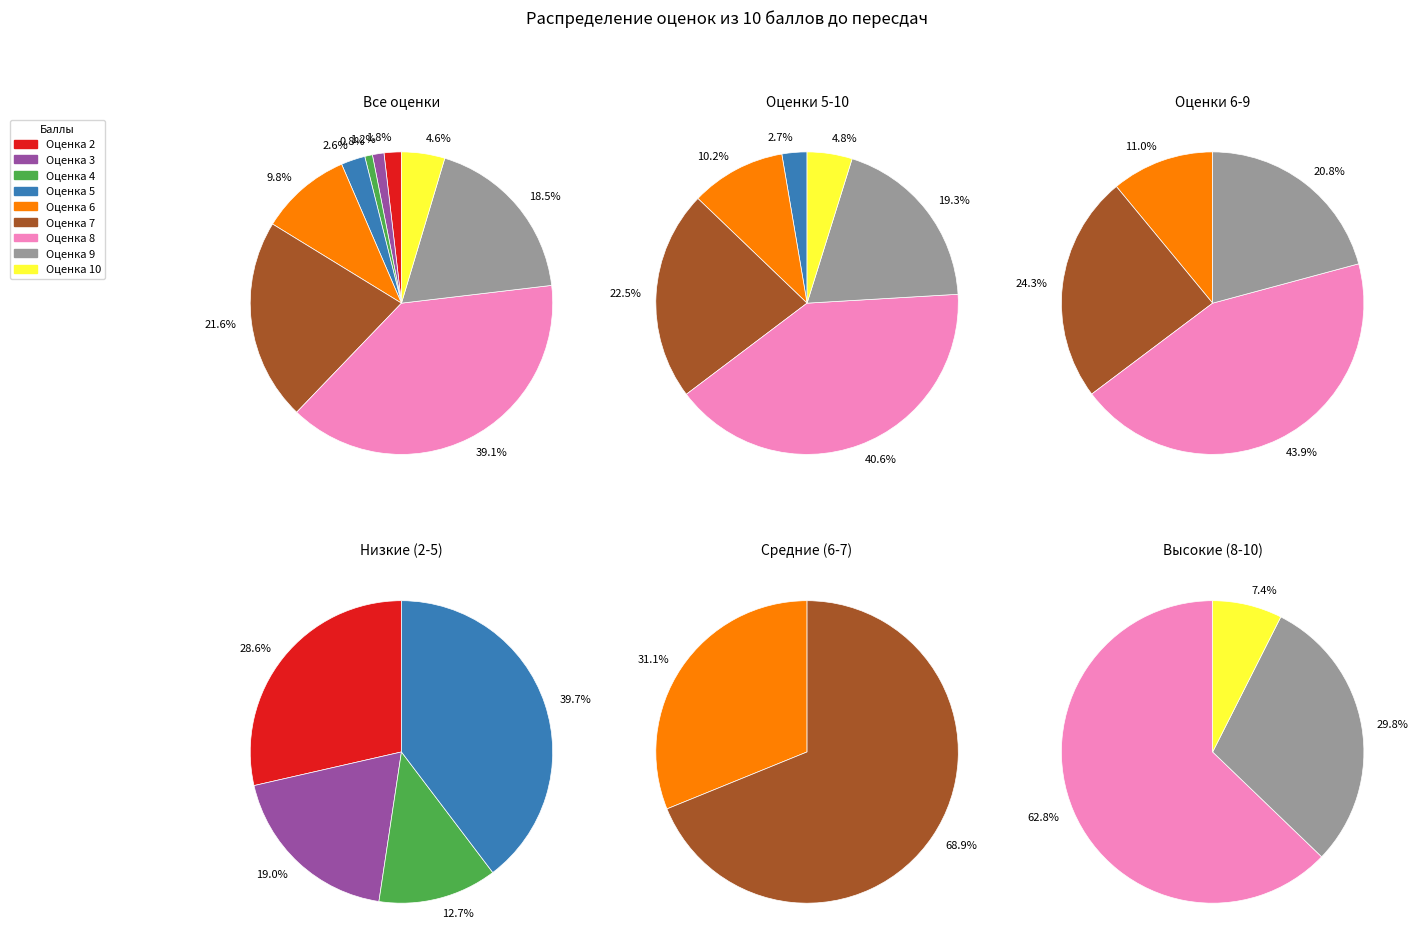

Which category has the biggest portion of the pie?

8